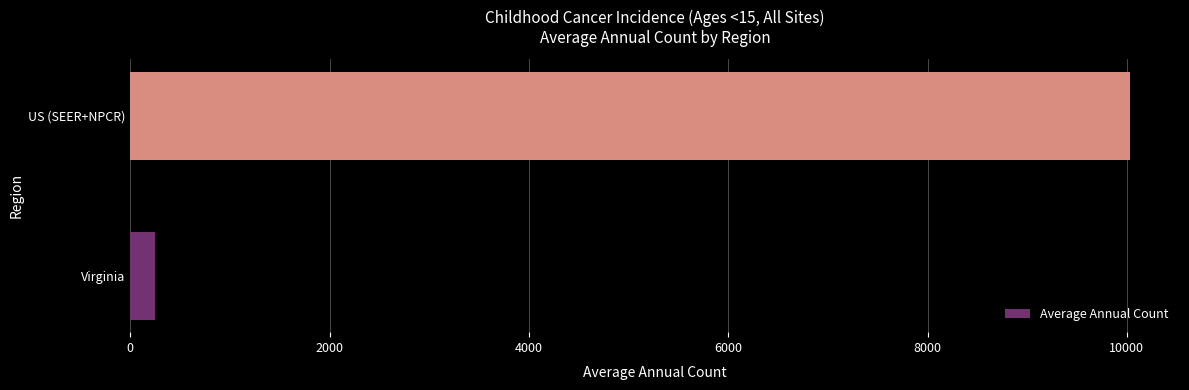

True or false: the data shows 6004 at US (SEER+NPCR).

False